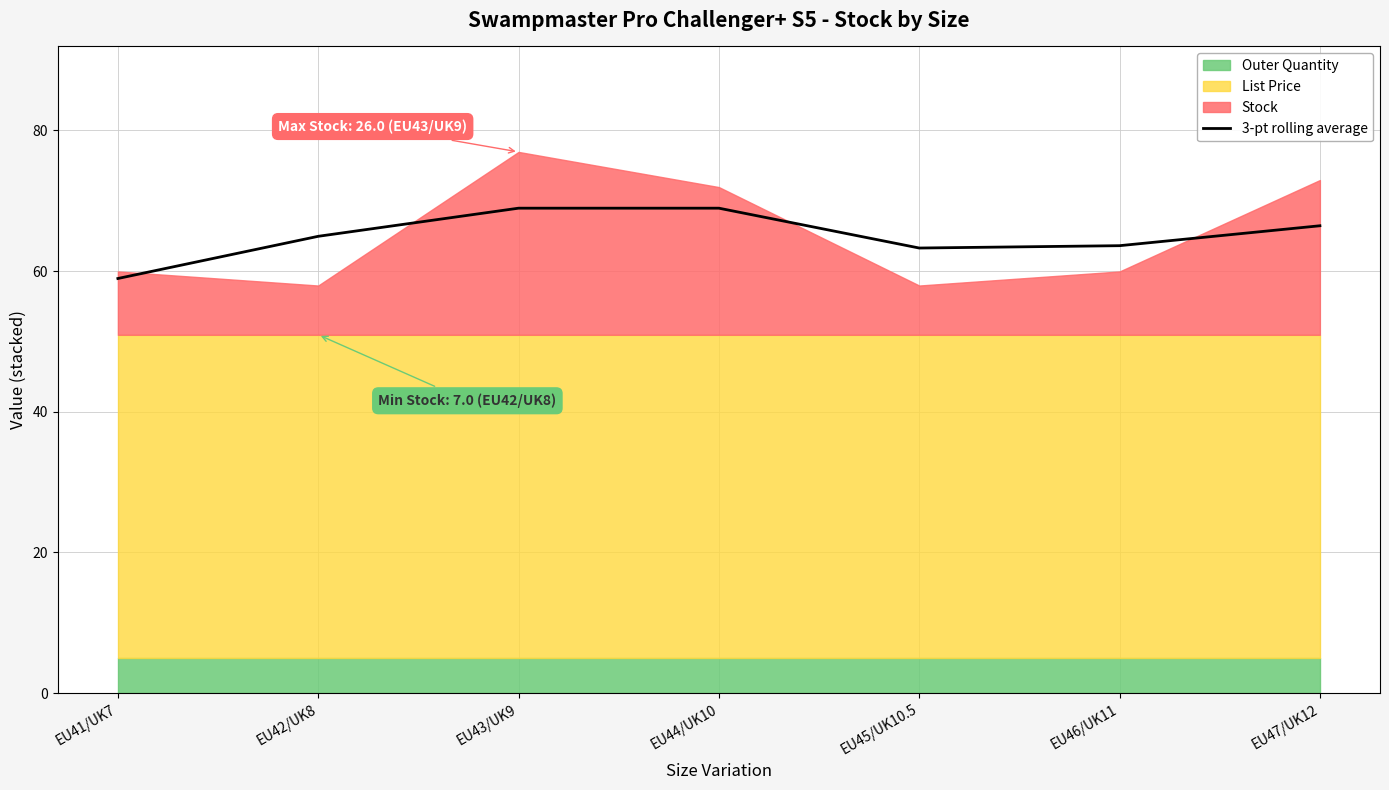

What is the difference between the values at EU45/UK10.5 and EU42/UK8?

1.7